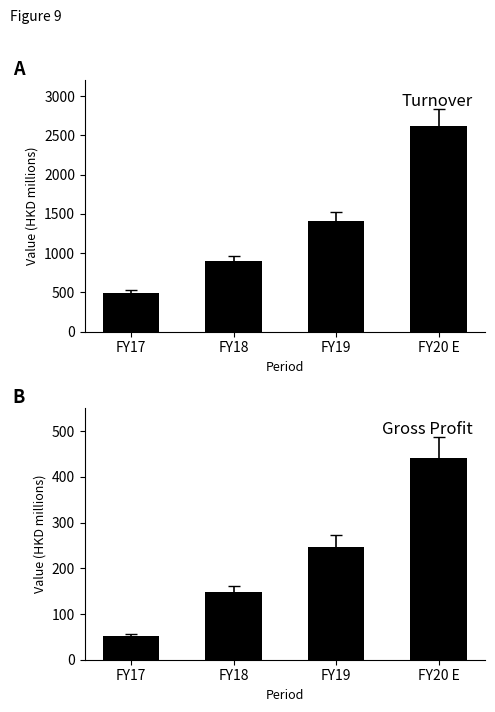

True or false: Gross Profit has a value of 19.5 at FY17.

False